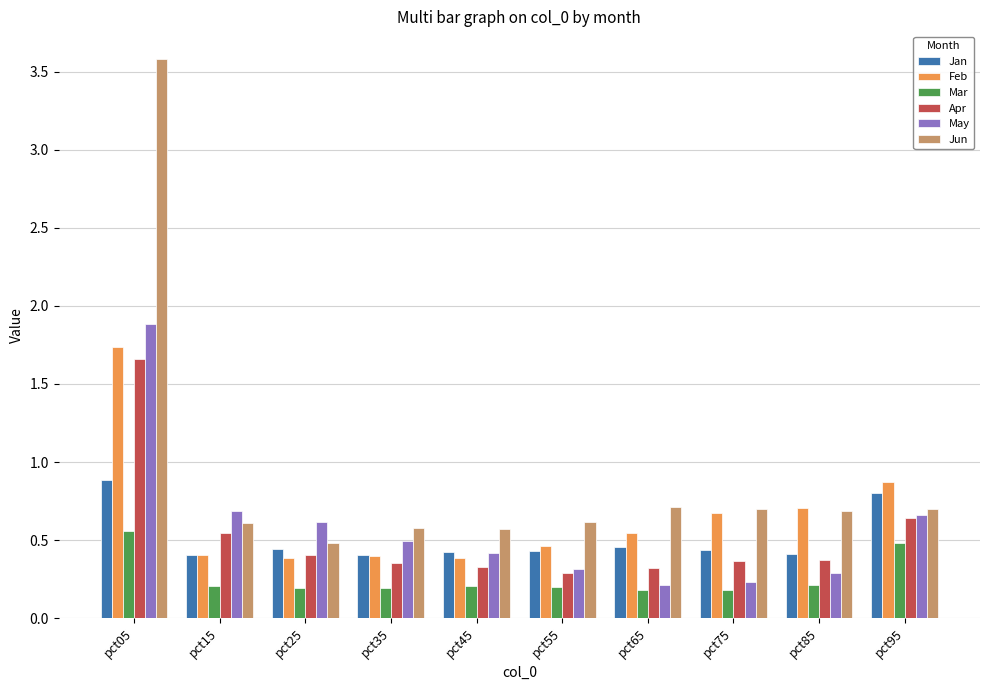

True or false: Feb has a value of 0.2 at pct35.

False